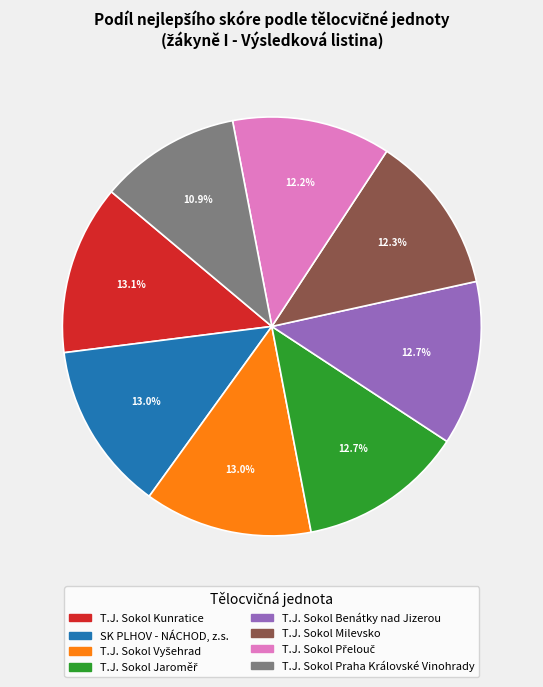

What percentage is NOT represented by T.J. Sokol Praha Královské Vinohrady?

89.1%